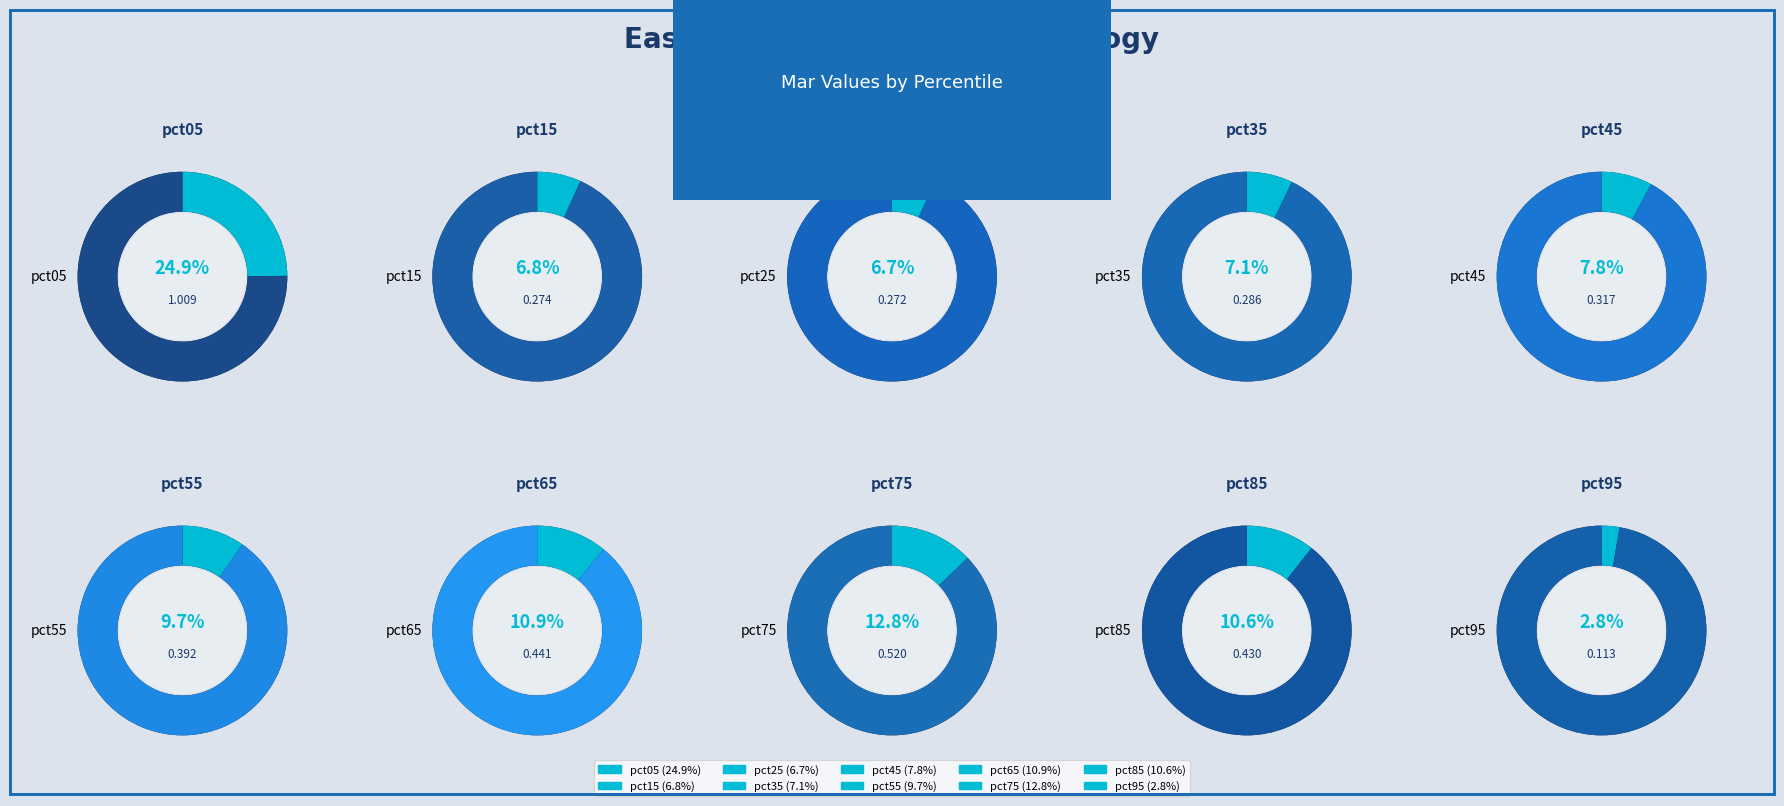

Does any single category account for the majority?

No